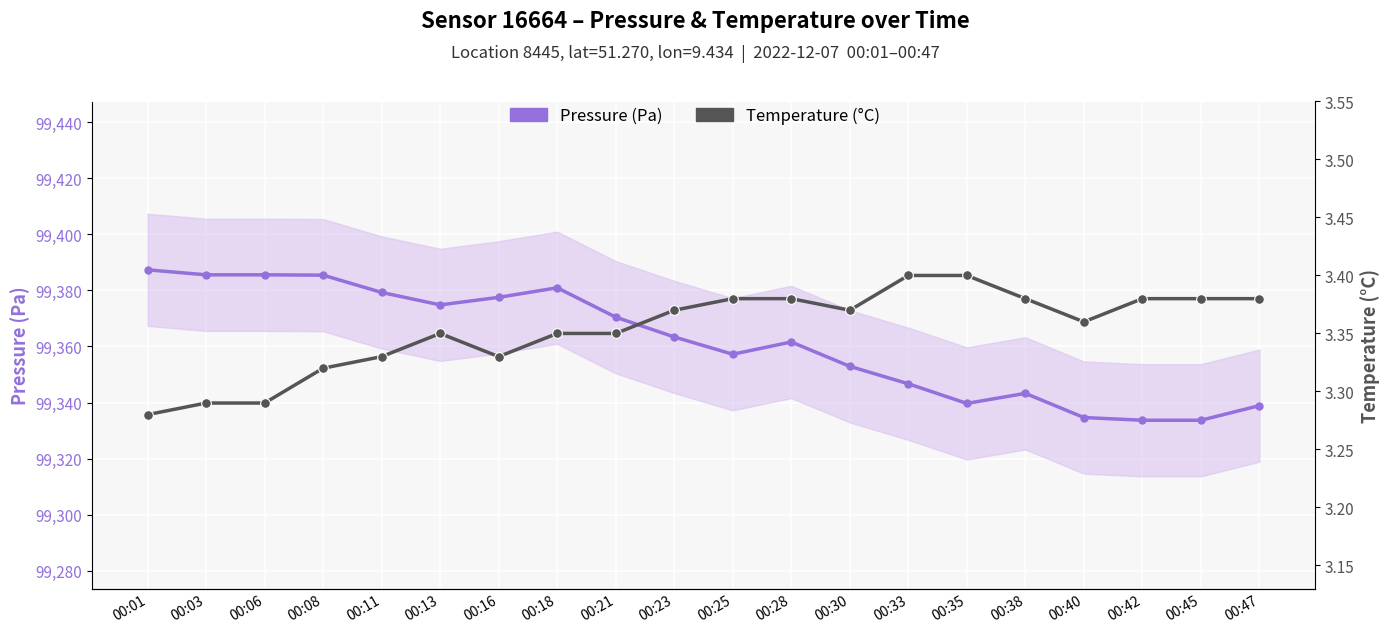

What value does the Temperature (°C) series have at 00:25?

3.4